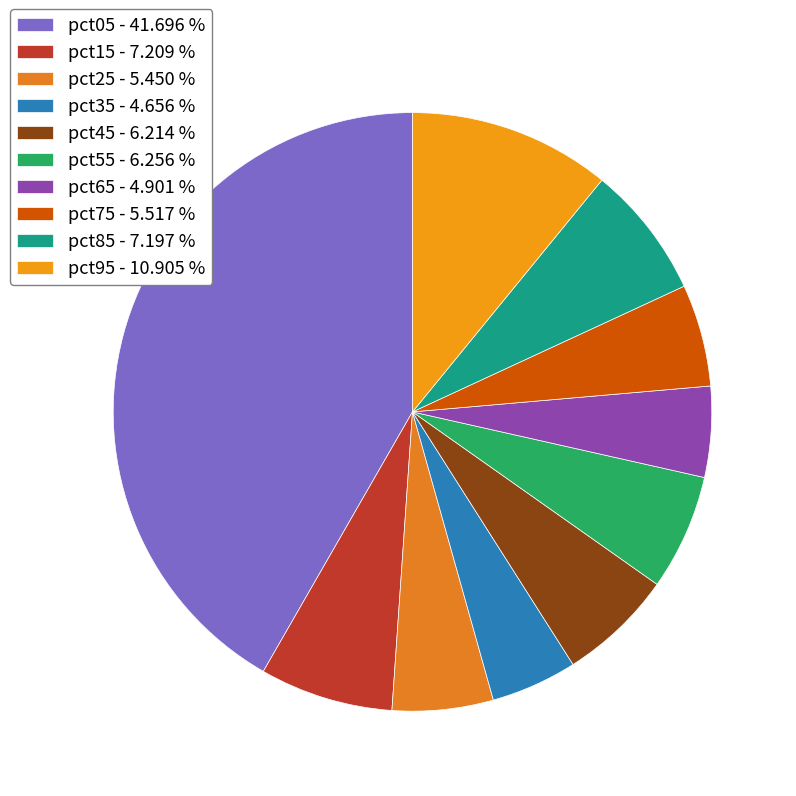

Do pct85 and pct45 together represent more than half of the pie?

No